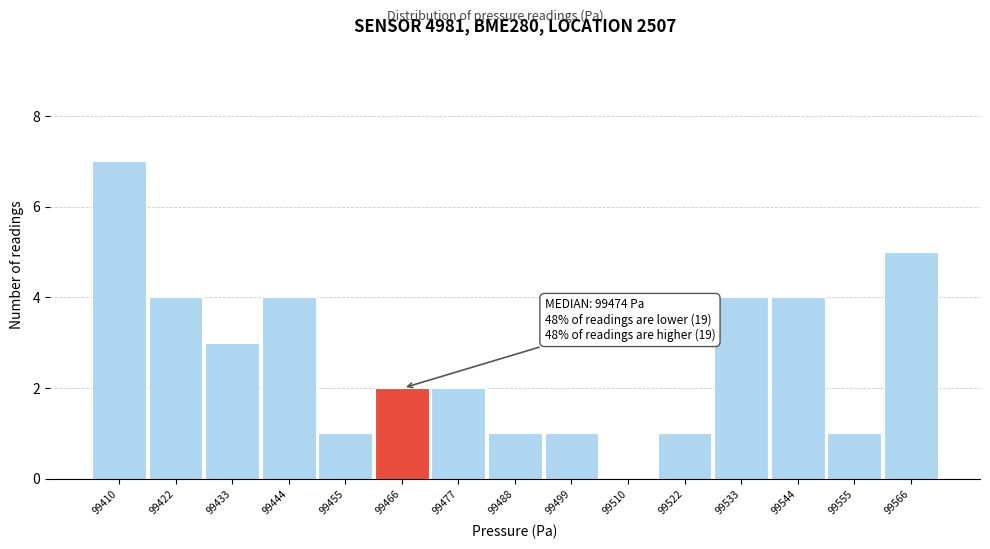

Reading left to right, transcribe all the data shown in this chart.

99410=7	99422=4	99433=3	99444=4	99455=1	99466=2	99477=2	99488=1	99499=1	99510=0	99522=1	99533=4	99544=4	99555=1	99566=5